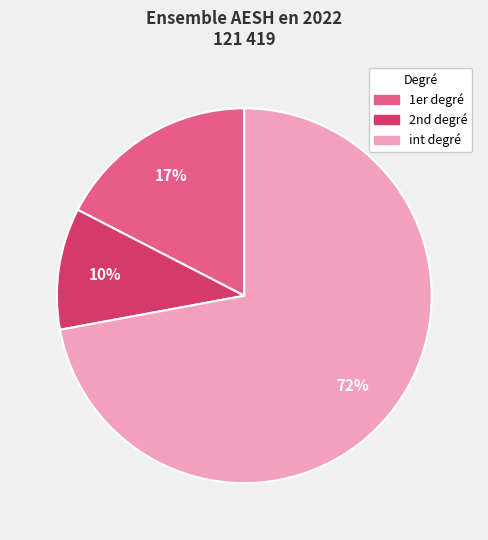

To the nearest percent, what is the average slice percentage?

33%